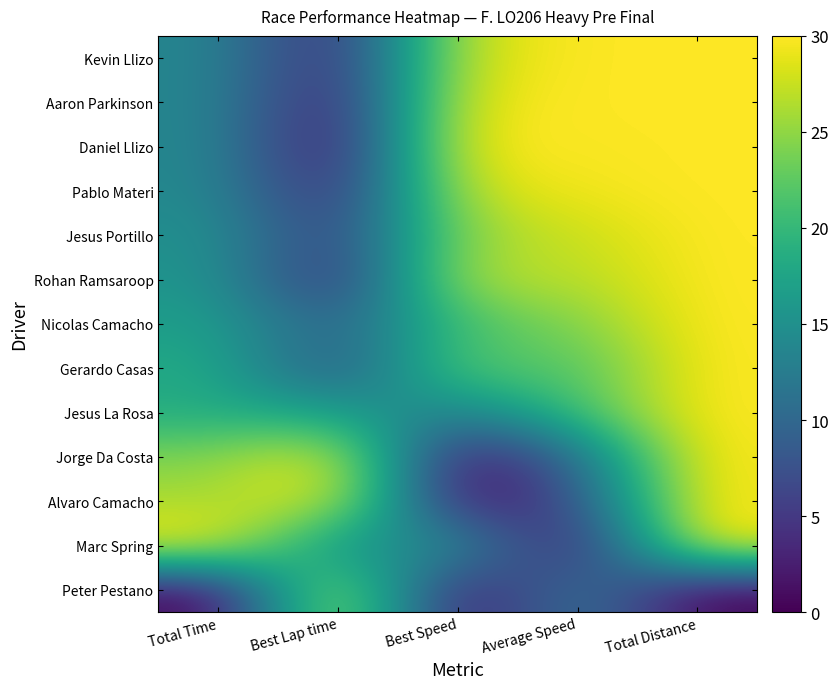

How many series are shown in this chart?

13